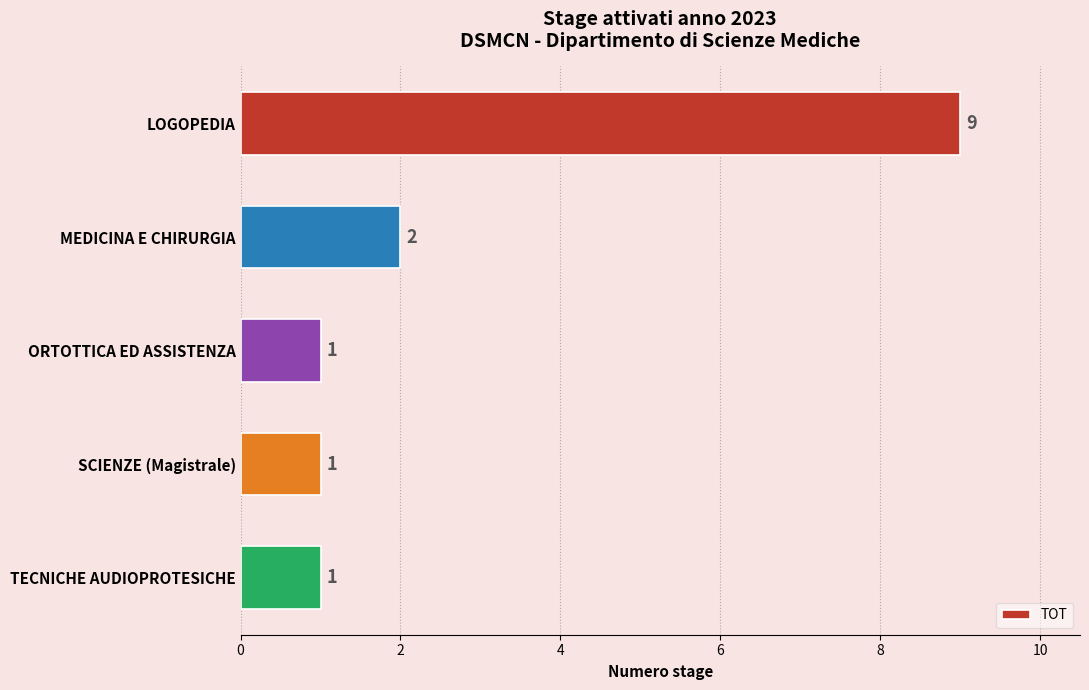

How many distinct data groups are displayed?

1